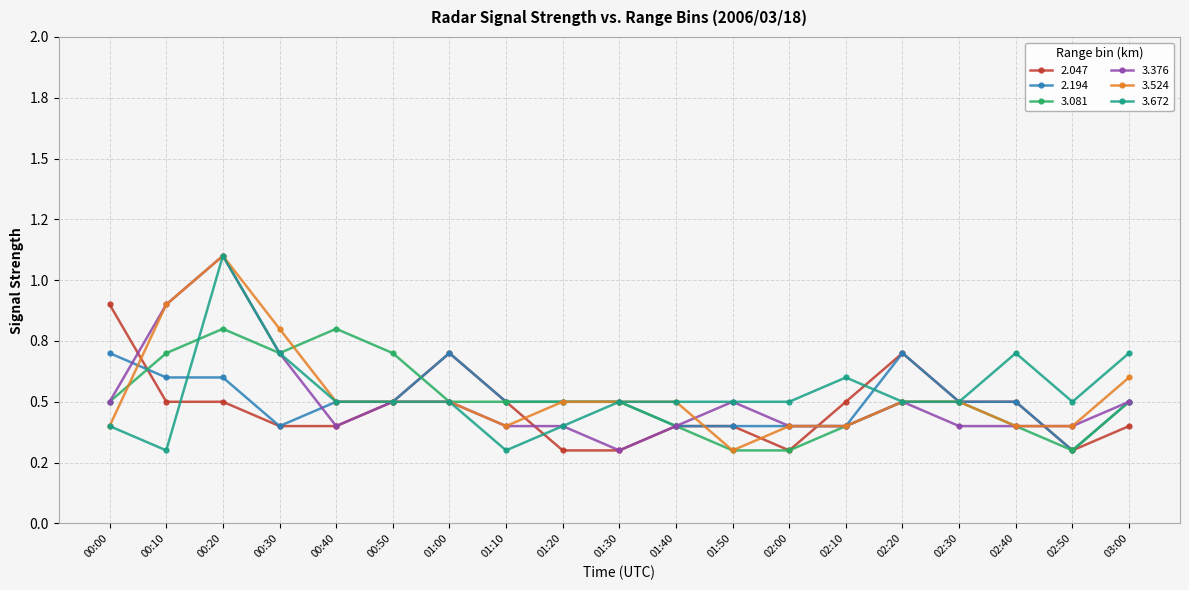

Reading right to left, what are all the values shown in this chart?

2.047: 03:00=0.4	02:50=0.3	02:40=0.5	02:30=0.5	02:20=0.7	02:10=0.5	02:00=0.3	01:50=0.4	01:40=0.4	01:30=0.3	01:20=0.3	01:10=0.5	01:00=0.7	00:50=0.5	00:40=0.4	00:30=0.4	00:20=0.5	00:10=0.5	00:00=0.9
2.194: 03:00=0.5	02:50=0.3	02:40=0.5	02:30=0.5	02:20=0.7	02:10=0.4	02:00=0.4	01:50=0.4	01:40=0.4	01:30=0.5	01:20=0.5	01:10=0.5	01:00=0.7	00:50=0.5	00:40=0.5	00:30=0.4	00:20=0.6	00:10=0.6	00:00=0.7
3.081: 03:00=0.5	02:50=0.3	02:40=0.4	02:30=0.5	02:20=0.5	02:10=0.4	02:00=0.3	01:50=0.3	01:40=0.4	01:30=0.5	01:20=0.5	01:10=0.5	01:00=0.5	00:50=0.7	00:40=0.8	00:30=0.7	00:20=0.8	00:10=0.7	00:00=0.5
3.376: 03:00=0.5	02:50=0.4	02:40=0.4	02:30=0.4	02:20=0.5	02:10=0.4	02:00=0.4	01:50=0.5	01:40=0.4	01:30=0.3	01:20=0.4	01:10=0.4	01:00=0.5	00:50=0.5	00:40=0.4	00:30=0.7	00:20=1.1	00:10=0.9	00:00=0.5
3.524: 03:00=0.6	02:50=0.4	02:40=0.4	02:30=0.5	02:20=0.5	02:10=0.4	02:00=0.4	01:50=0.3	01:40=0.5	01:30=0.5	01:20=0.5	01:10=0.4	01:00=0.5	00:50=0.5	00:40=0.5	00:30=0.8	00:20=1.1	00:10=0.9	00:00=0.4
3.672: 03:00=0.7	02:50=0.5	02:40=0.7	02:30=0.5	02:20=0.5	02:10=0.6	02:00=0.5	01:50=0.5	01:40=0.5	01:30=0.5	01:20=0.4	01:10=0.3	01:00=0.5	00:50=0.5	00:40=0.5	00:30=0.7	00:20=1.1	00:10=0.3	00:00=0.4